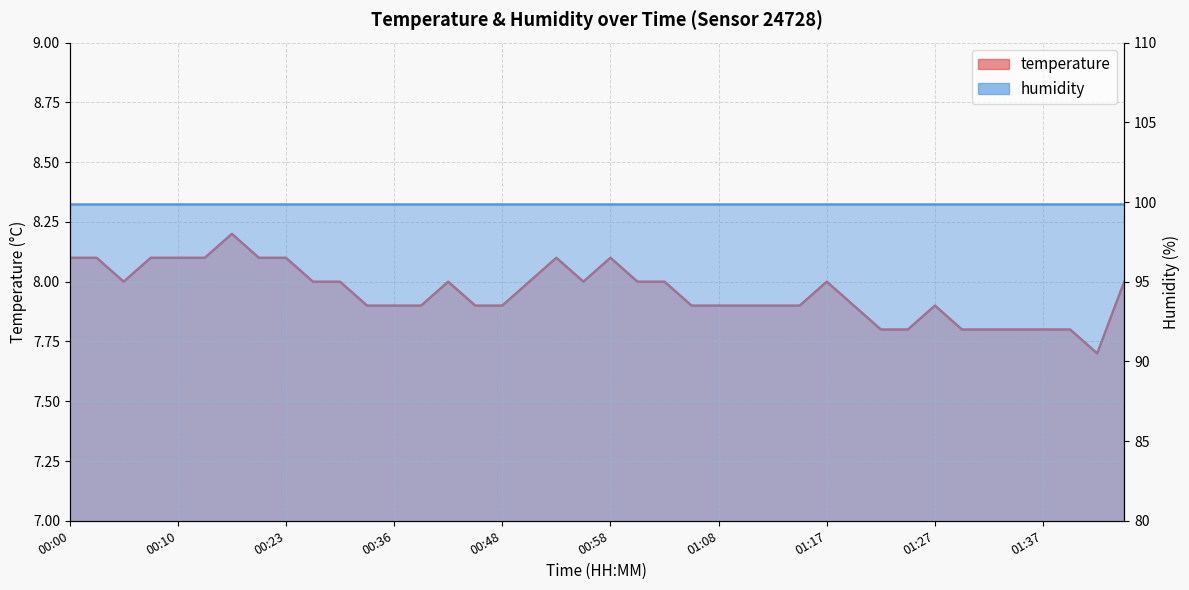

Reading left to right, what are all the values shown in this chart?

00:00=8.1	00:02=8.1	00:05=8.0	00:07=8.1	00:10=8.1	00:12=8.1	00:18=8.2	00:20=8.1	00:23=8.1	00:25=8.0	00:30=8.0	00:33=7.9	00:36=7.9	00:38=7.9	00:41=8.0	00:46=7.9	00:48=7.9	00:51=8.0	00:53=8.1	00:55=8.0	00:58=8.1	01:00=8.0	01:03=8.0	01:05=7.9	01:08=7.9	01:10=7.9	01:13=7.9	01:15=7.9	01:17=8.0	01:20=7.9	01:22=7.8	01:25=7.8	01:27=7.9	01:30=7.8	01:32=7.8	01:35=7.8	01:37=7.8	01:39=7.8	01:42=7.7	01:44=8.0